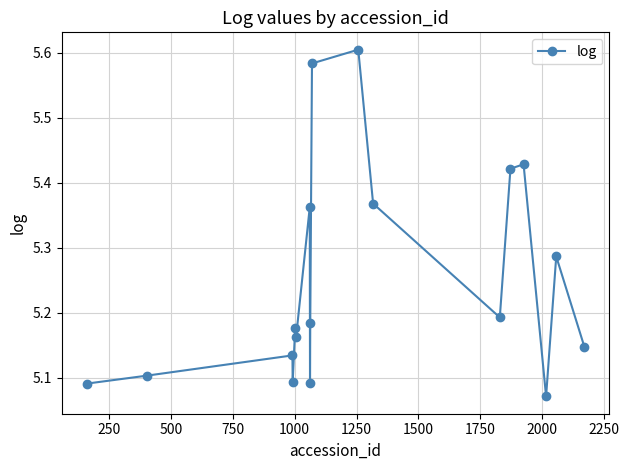

How many interior local valleys (lower than both neighbors) does the data have?

5